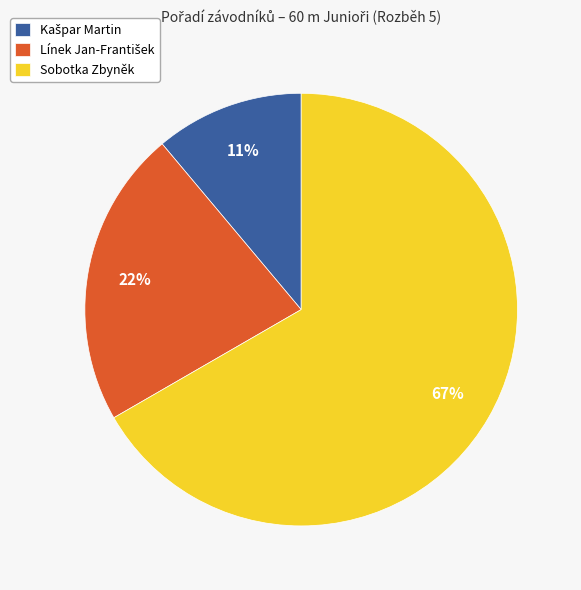

To the nearest percent, what is the difference between the largest and smallest slice percentages?

56%